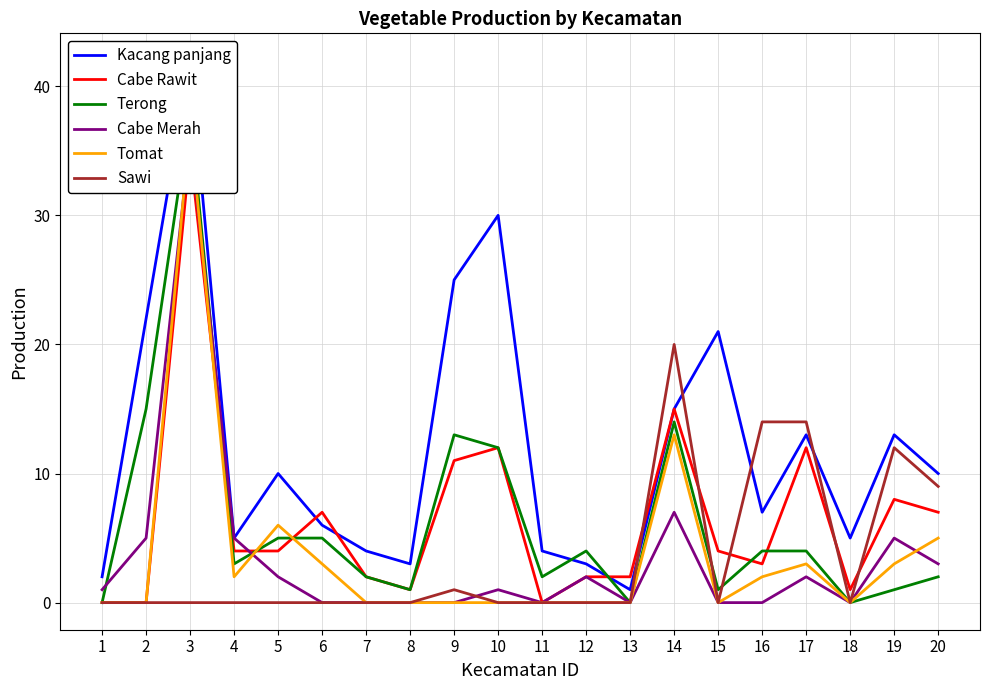

Does the chart display data point markers on the line(s)?

No